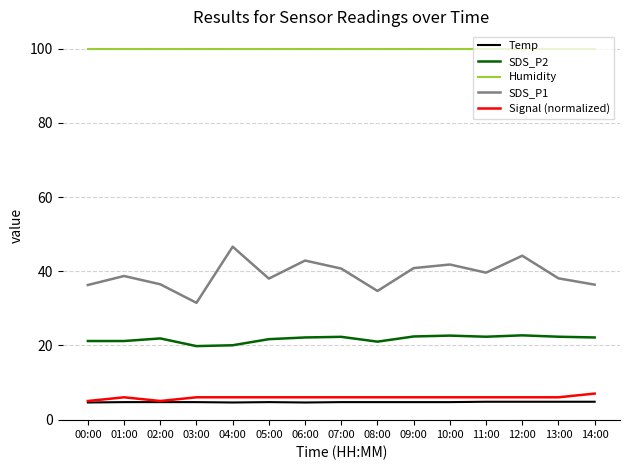

What is the maximum value for Humidity?

99.9